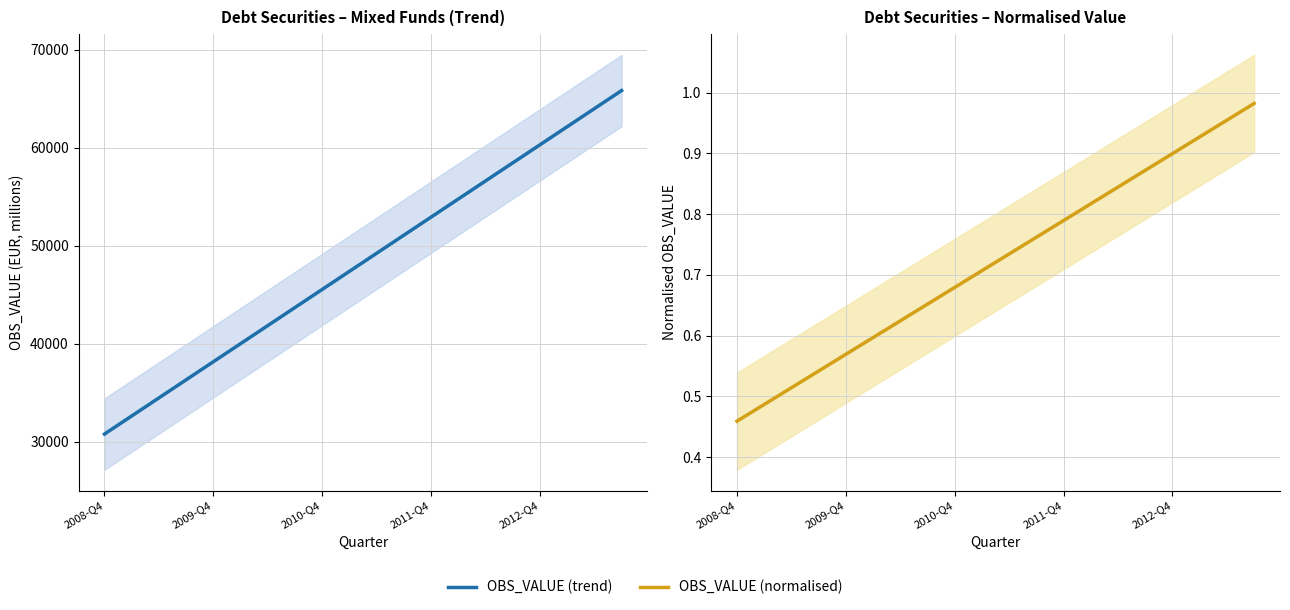

Rank the series by their maximum value, from highest to lowest.

OBS_VALUE (trend), OBS_VALUE (normalised)